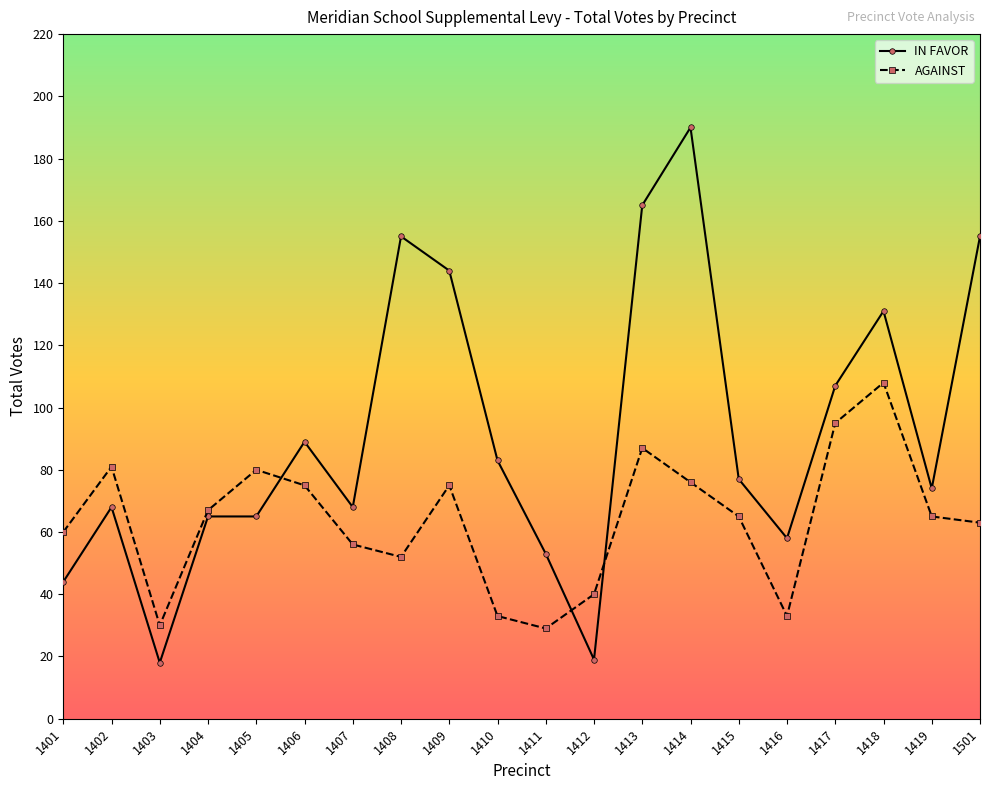

The AGAINST series shows 105 at 1401. True or false?

False